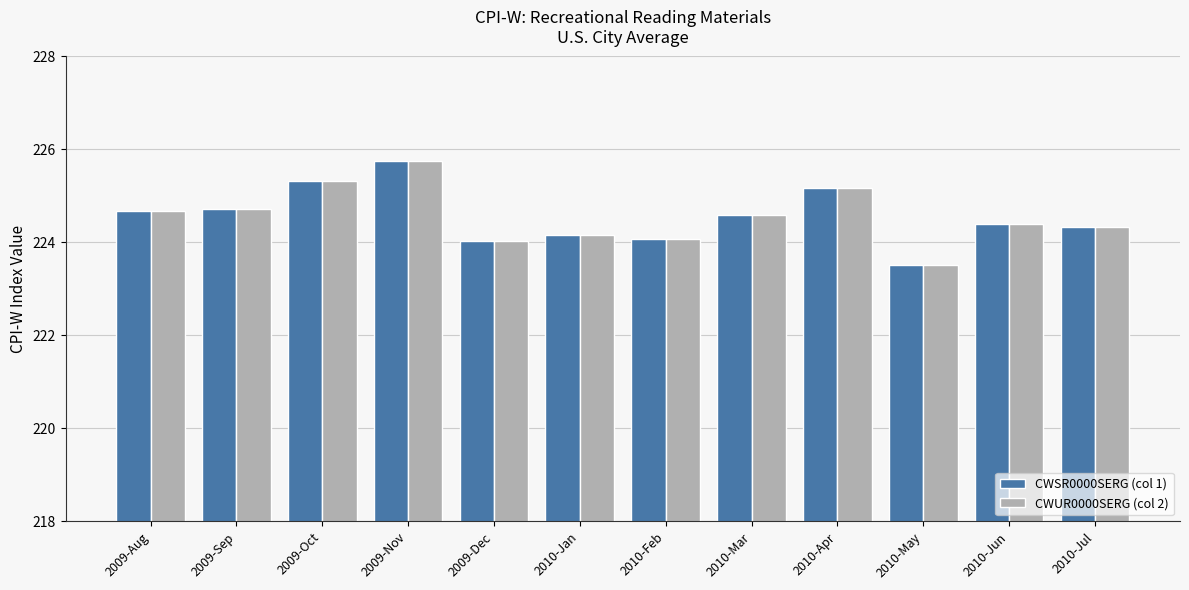

What are all the series names shown in the legend?

CWSR0000SERG (col 1), CWUR0000SERG (col 2)